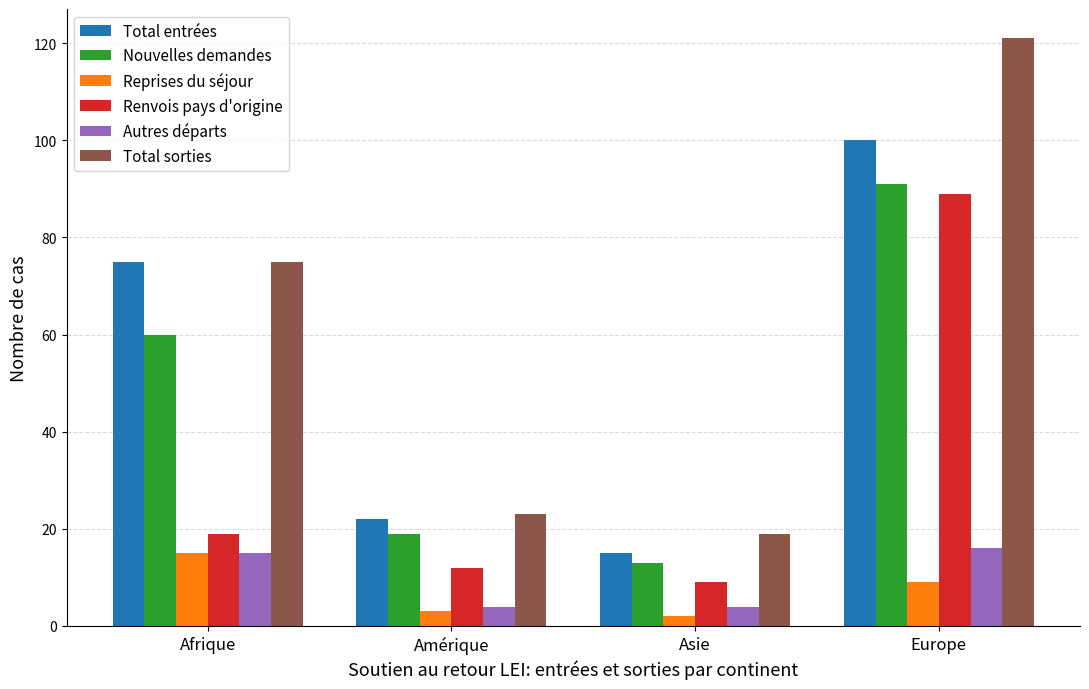

At which category is the sum across all series the highest?

Europe